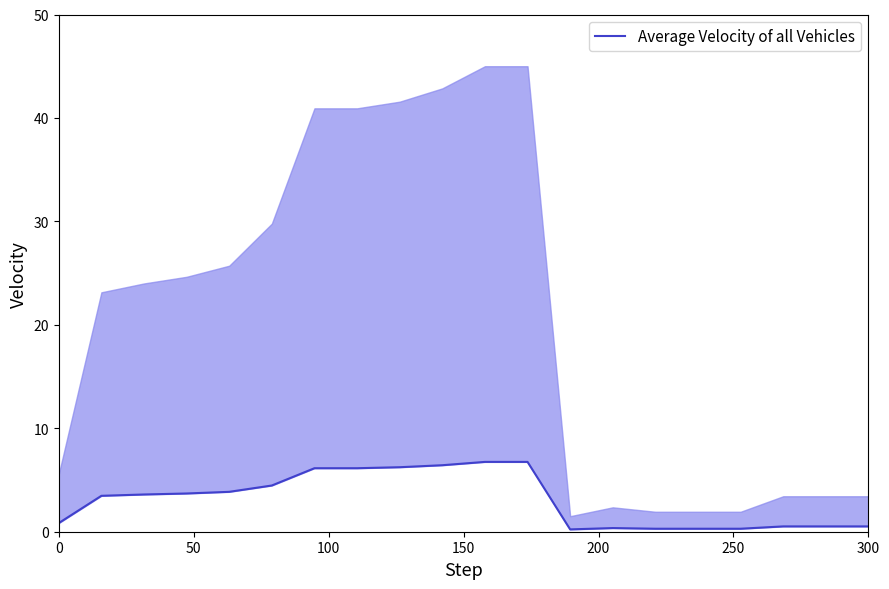

What is the greatest value displayed?

6.8